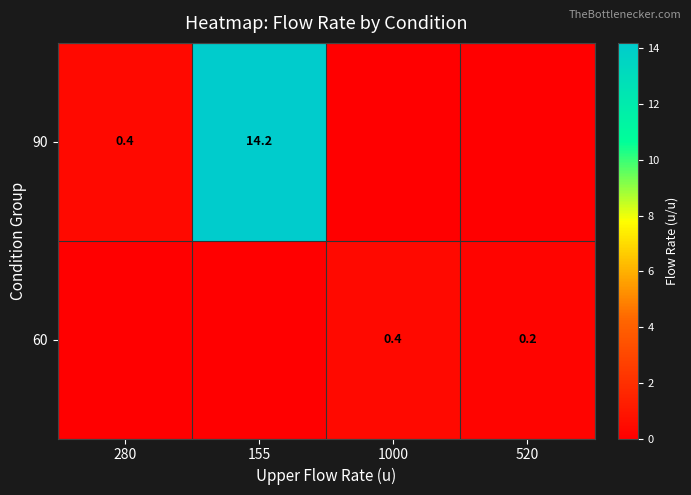

The 90 series shows 0.3 at 280. True or false?

False